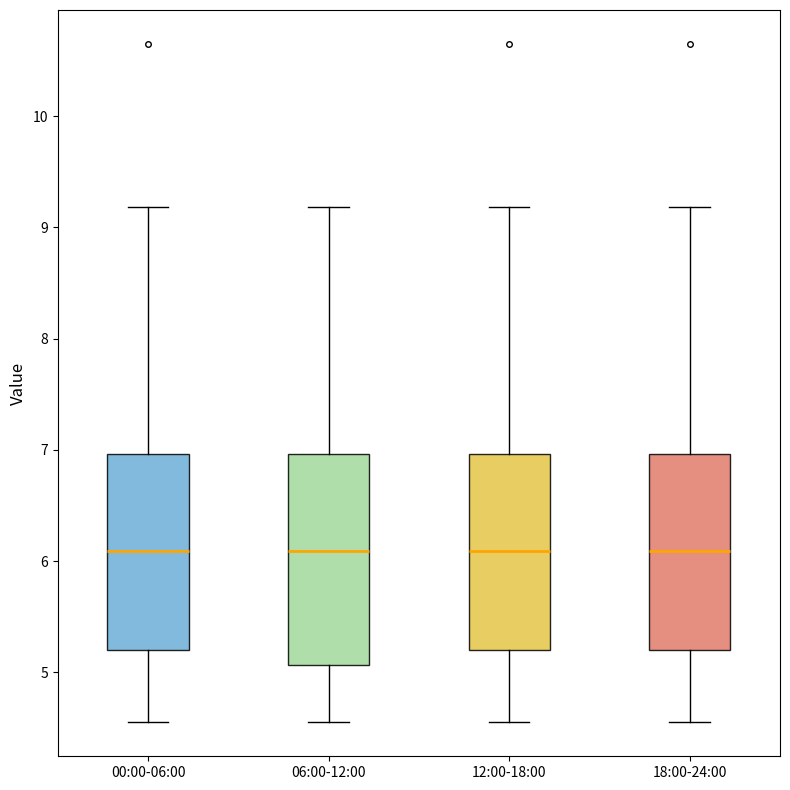

Comparing the boxes themselves (not the whiskers), which one is the tallest?

06:00-12:00